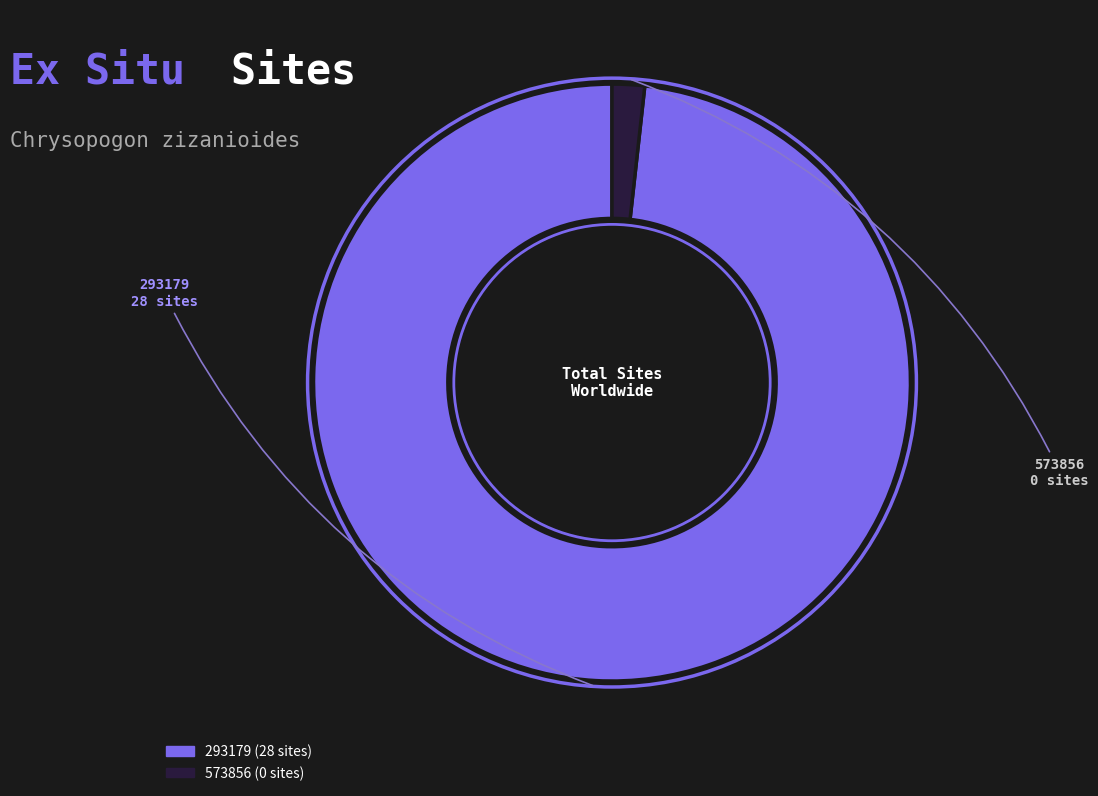

Do 573856 and 293179 together represent more than half of the pie?

Yes